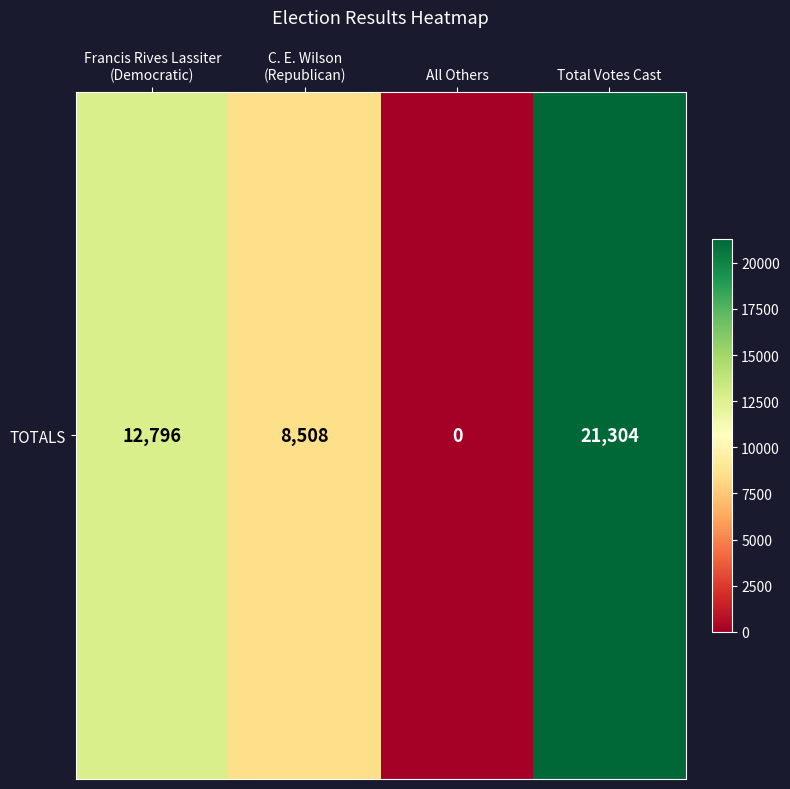

What is the change in value from All Others to Total Votes Cast?

+21304